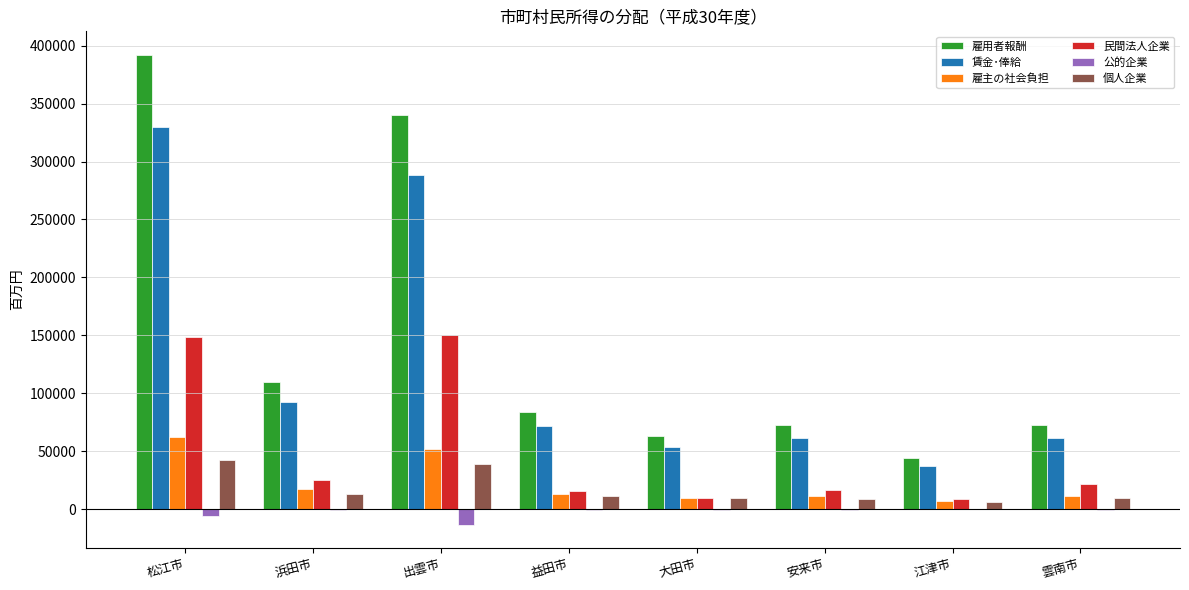

True or false: 雇主の社会負担 has a value of 76428 at 出雲市.

False